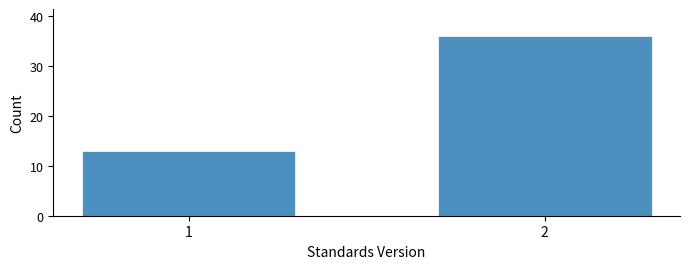

Reading left to right, extract all data points from this chart.

13	36